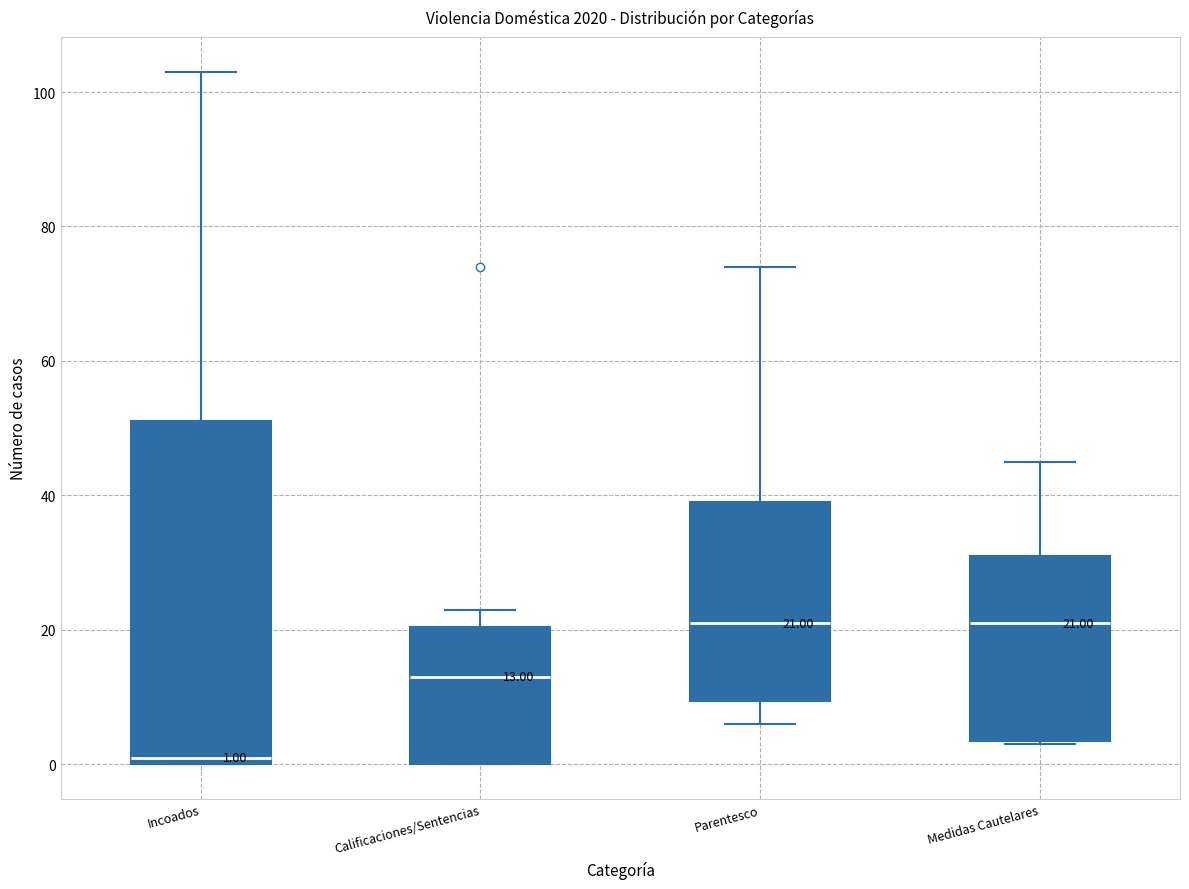

Comparing the boxes themselves (not the whiskers), which one is the tallest?

Incoados